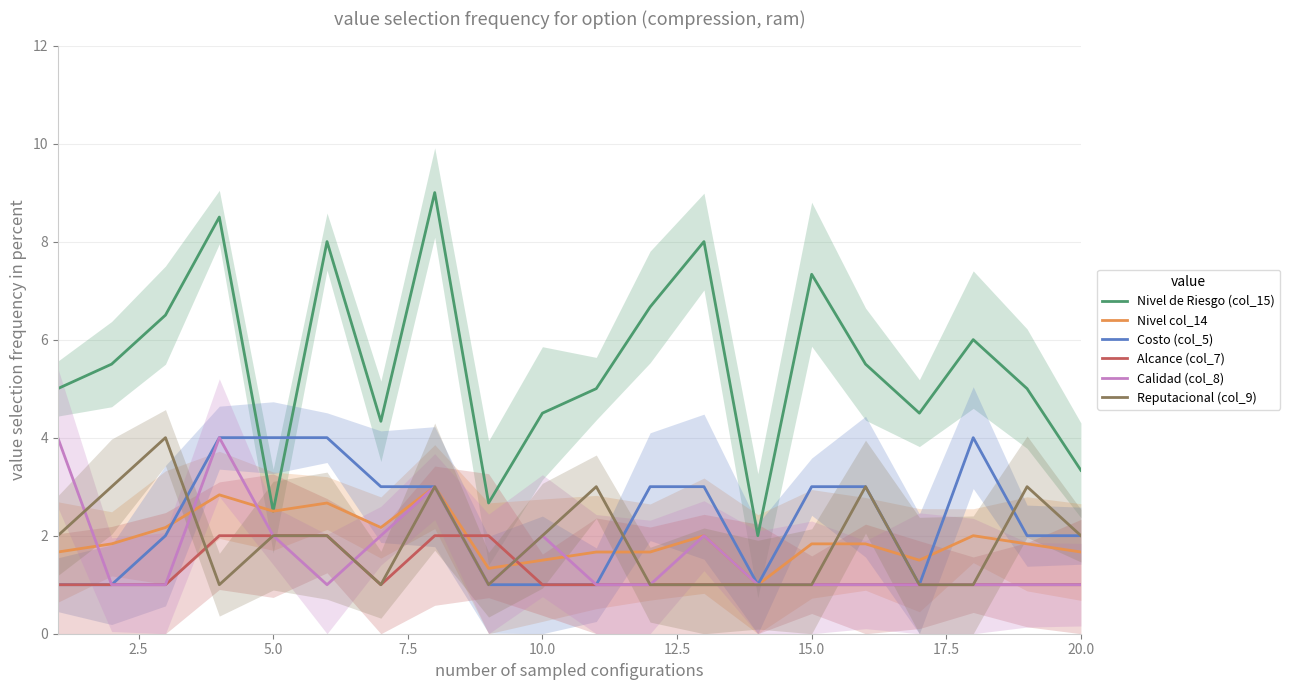

What is the maximum value for Costo (col_5)?

4.0